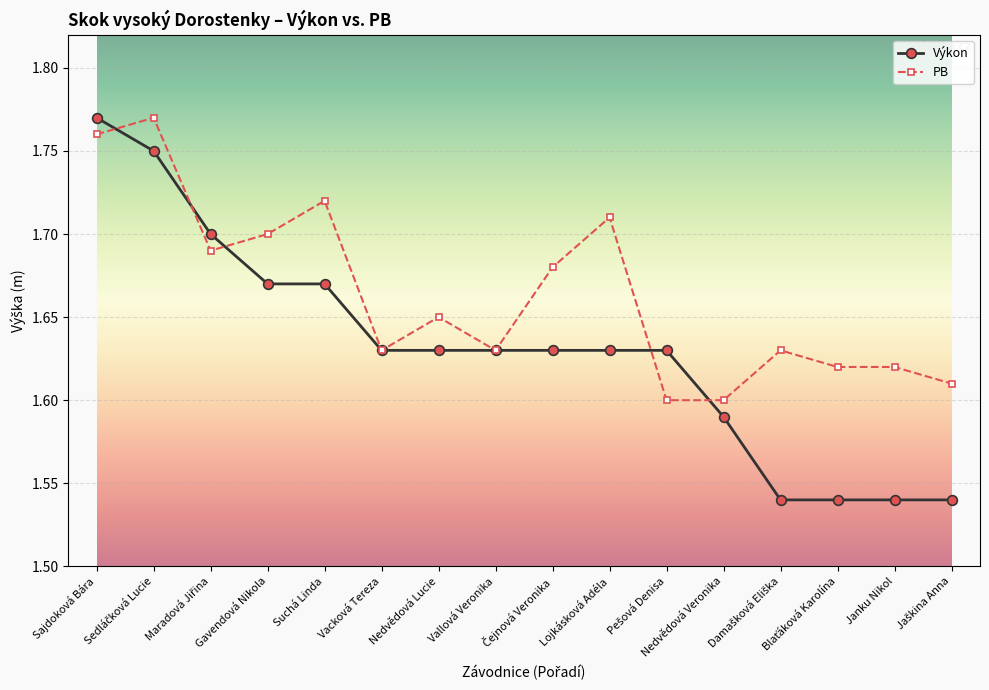

True or false: PB has more than 0 points higher than both neighbors.

True